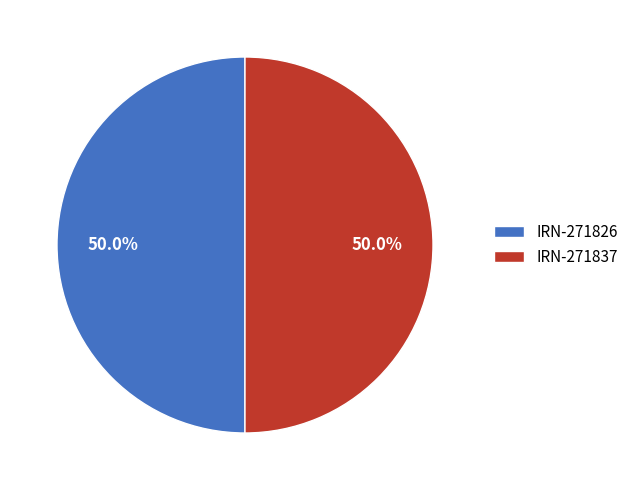

Do IRN-271837 and IRN-271826 together represent more than half of the pie?

Yes